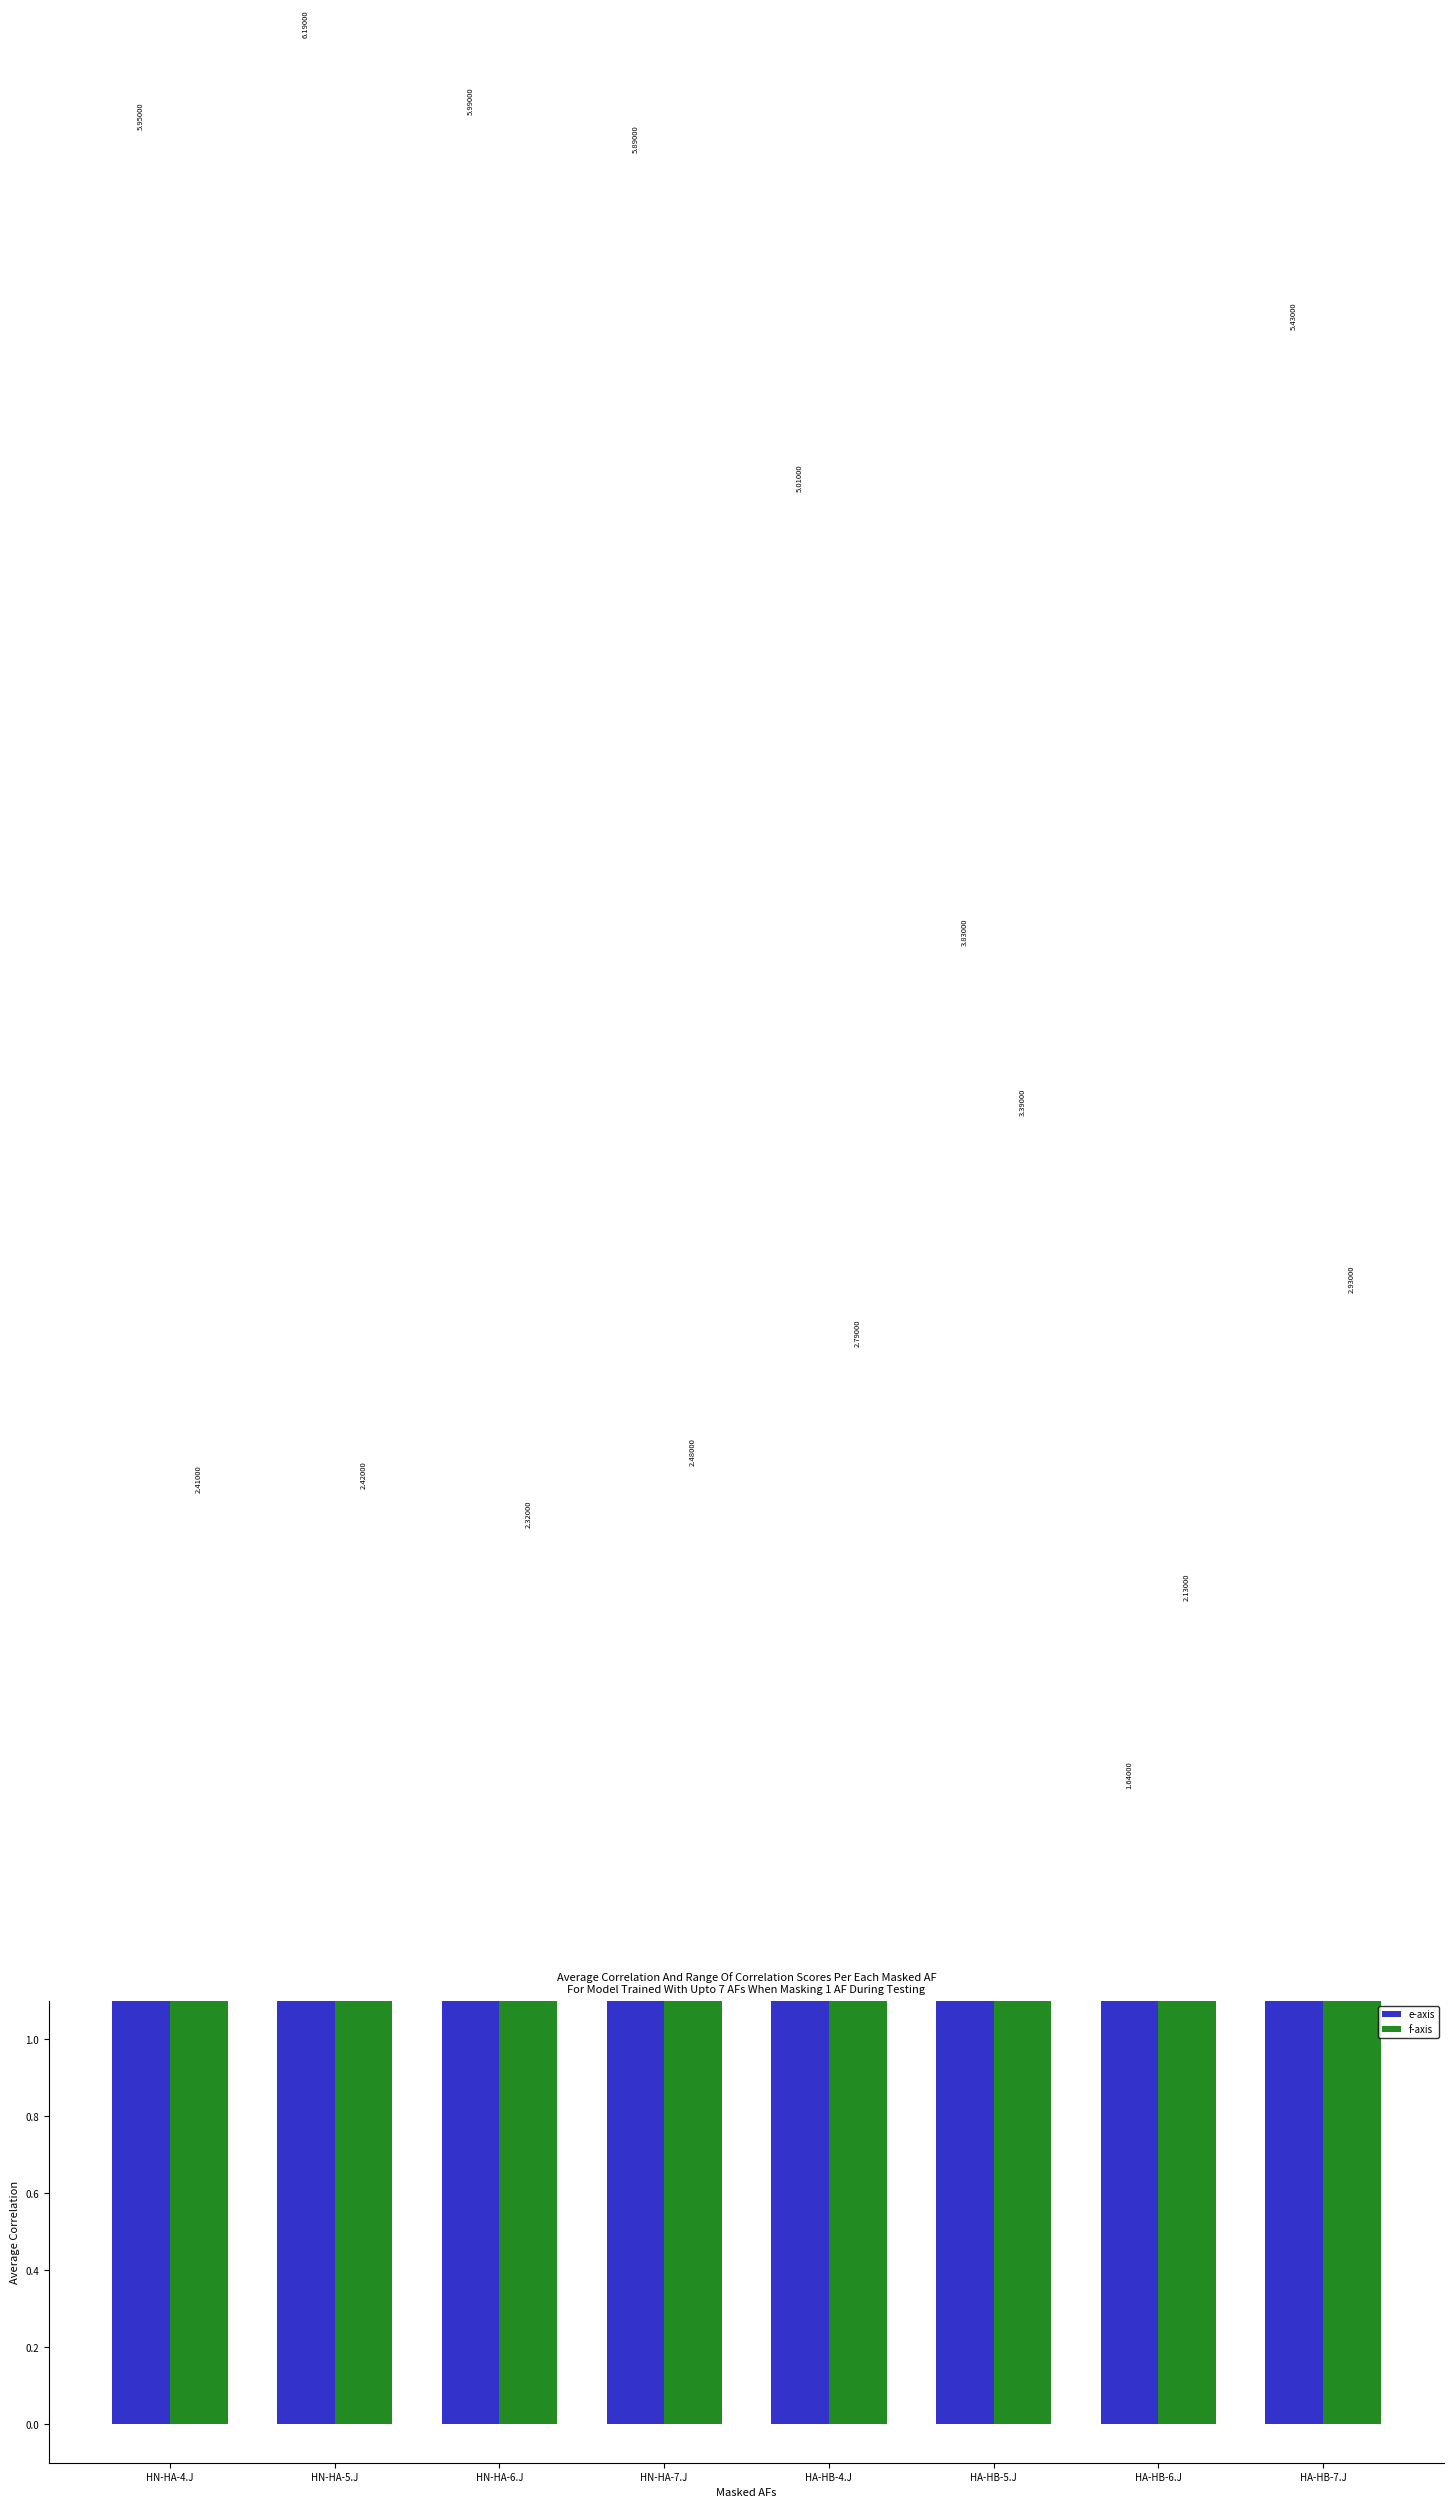

How many bars are there in total?

16